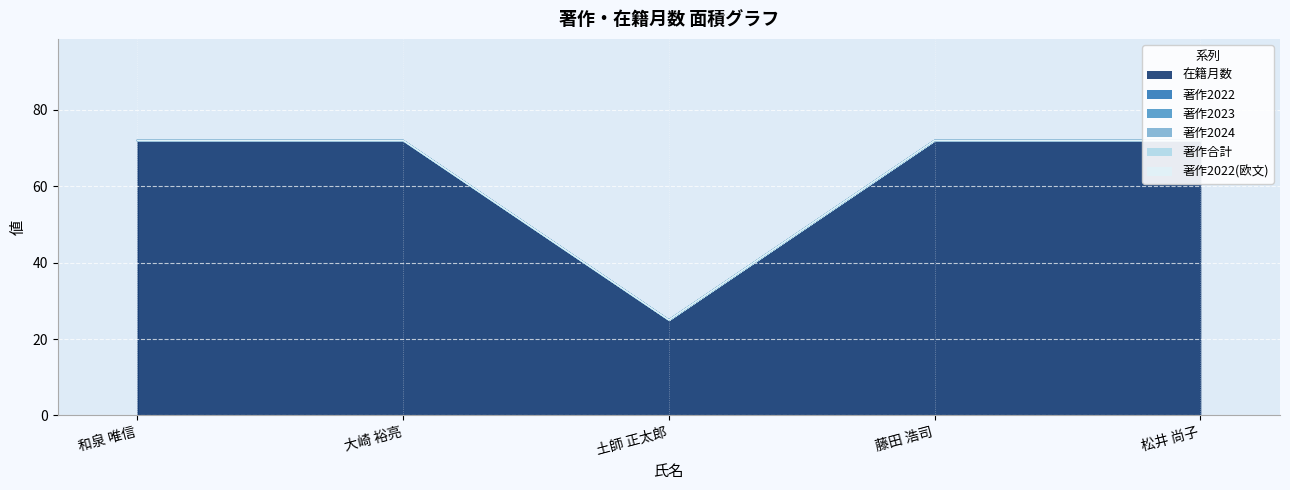

What are all the series names shown in the legend?

在籍月数, 著作2022, 著作2023, 著作2024, 著作合計, 著作2022(欧文)